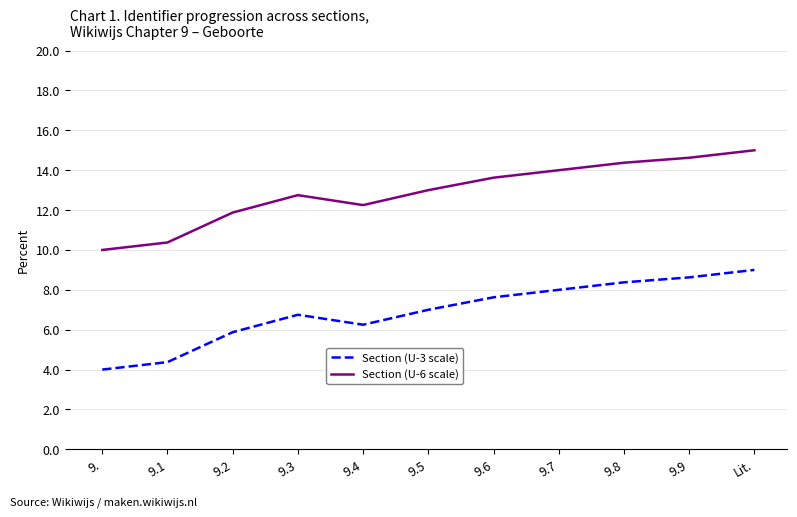

At which category is the sum across all series the highest?

Lit.